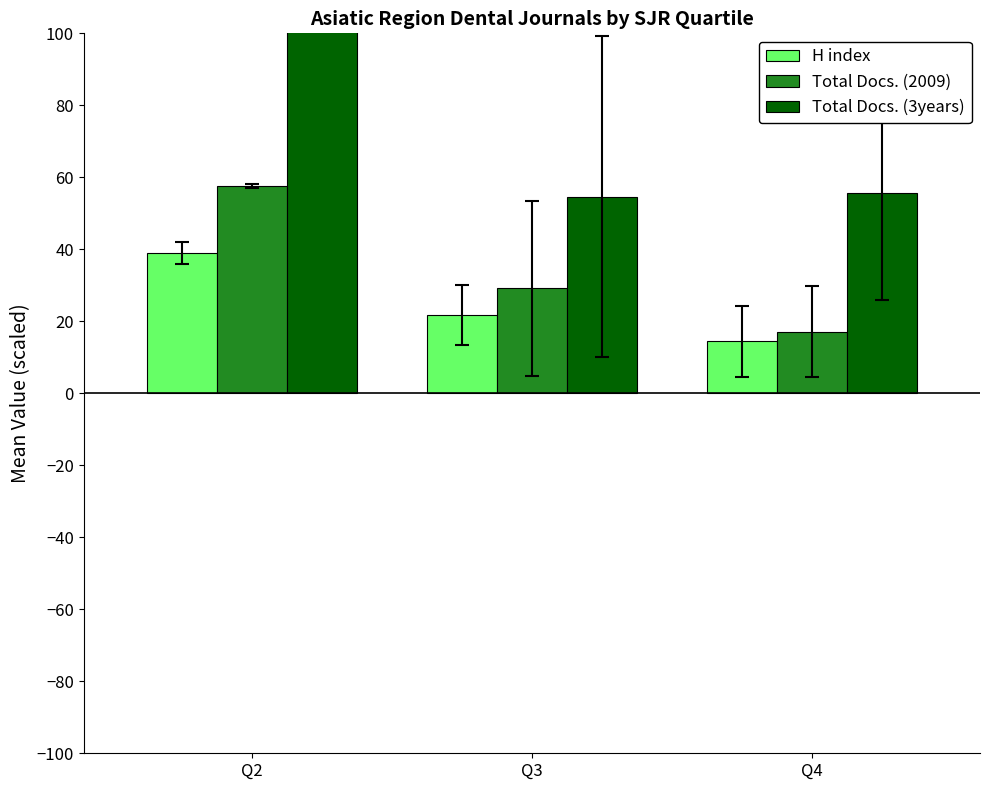

How many groups of bars are there?

3